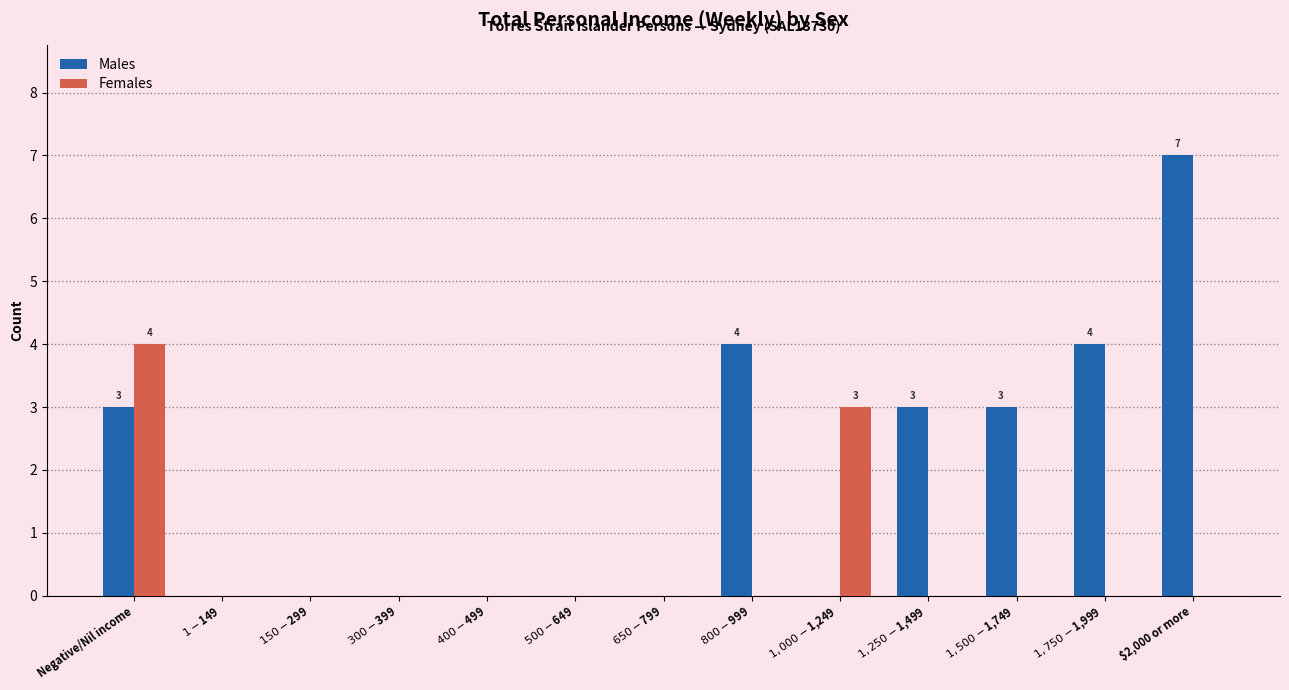

Are the bars horizontal?

No